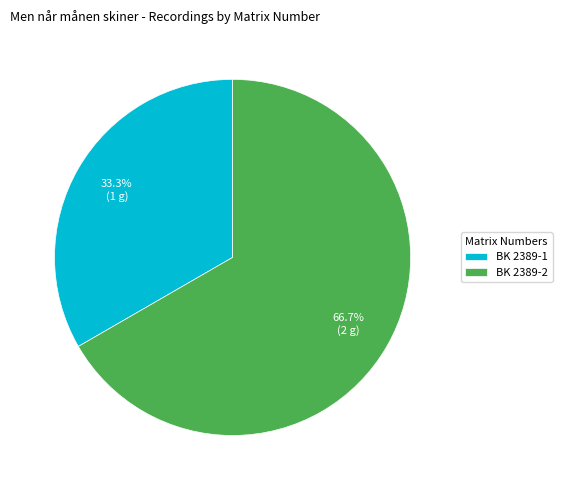

Count the number of slices in the pie.

2